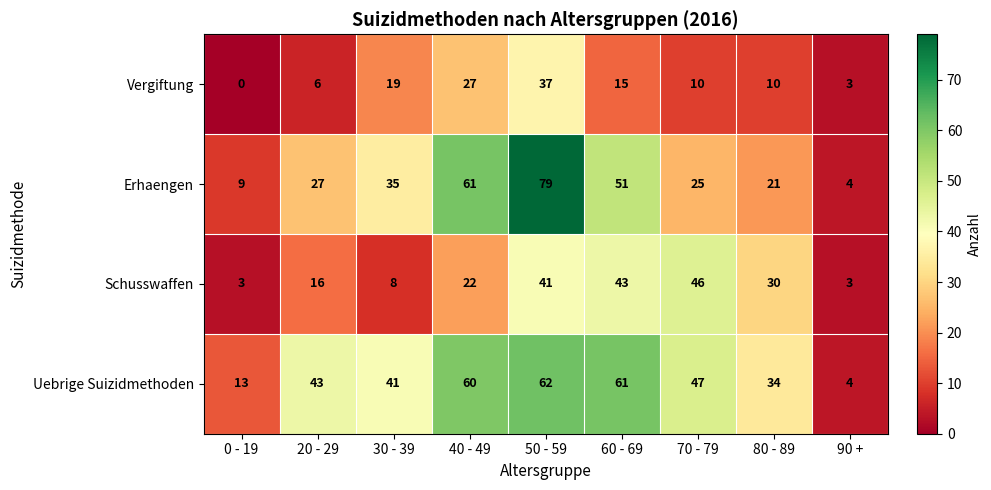

What is the highest value of the Erhaengen series?

79